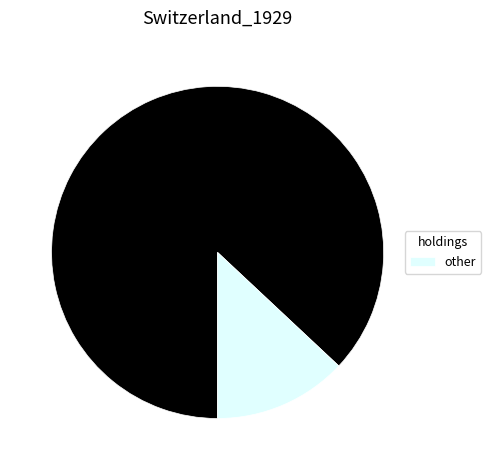

Count the number of slices in the pie.

2